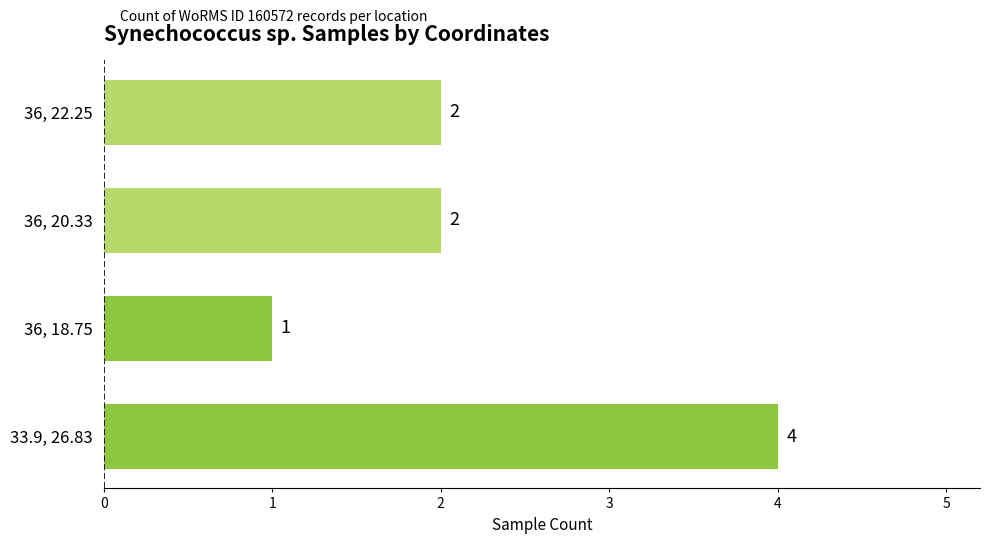

Does the chart contain stacked bars?

No